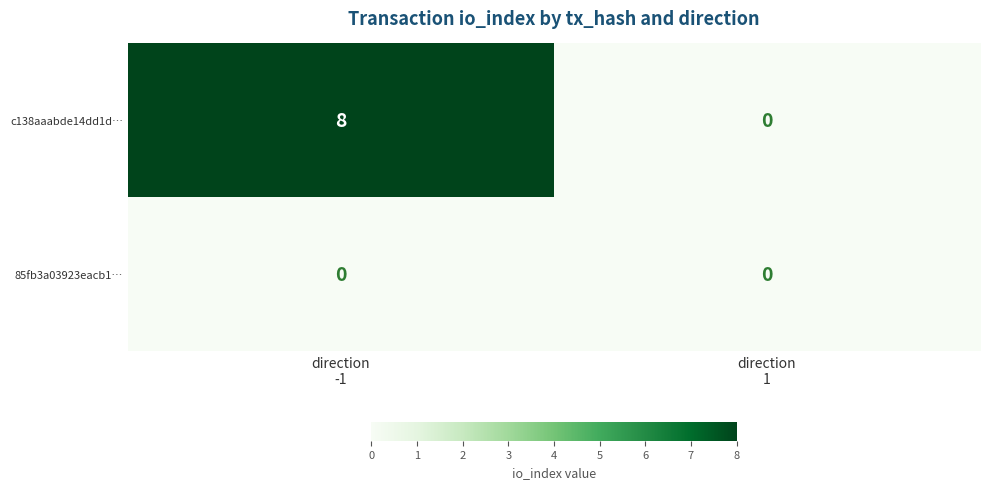

How many distinct data groups are displayed?

2